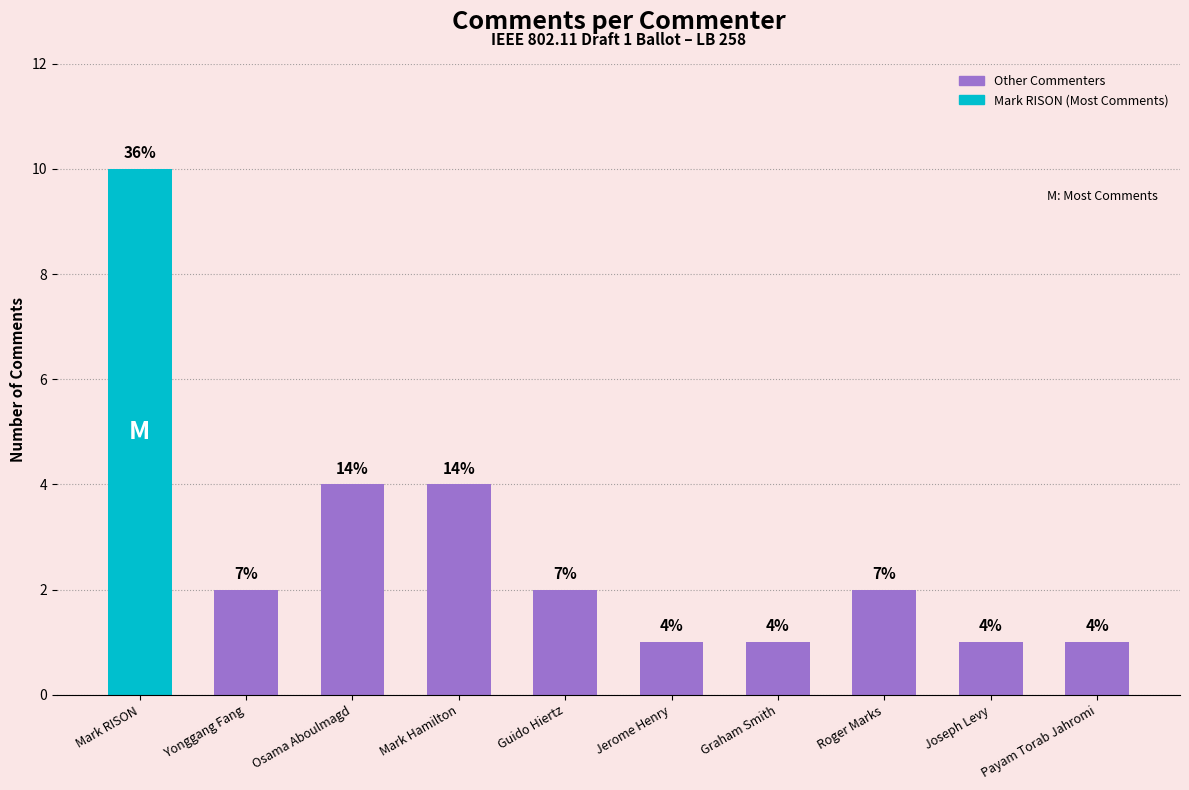

Are the bars horizontal?

No